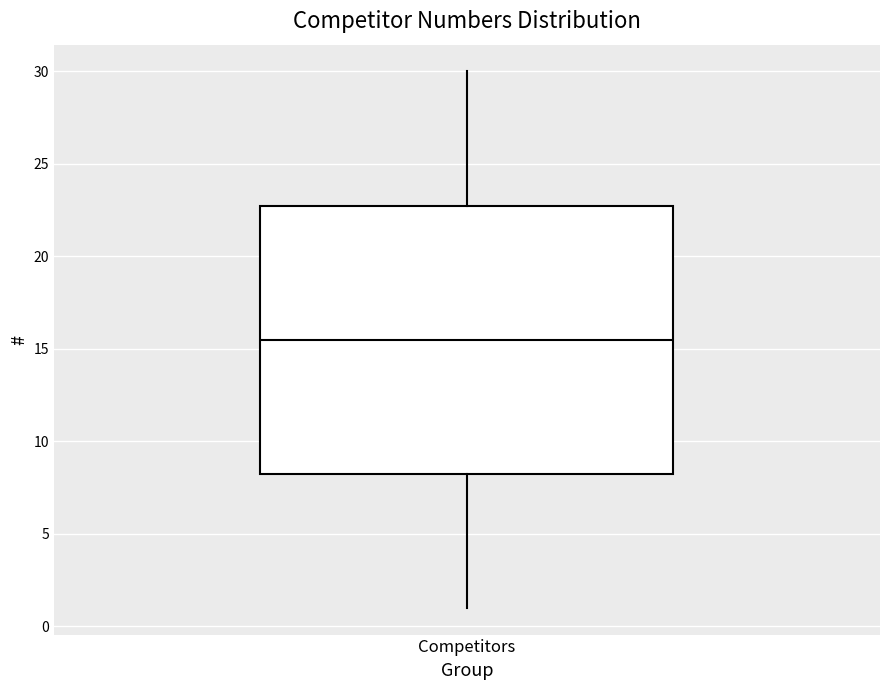

Transcribe this box plot: give where the median line is, the range the box spans, and where the two whiskers end, as read against the y-axis. The values are not printed on the chart, so give them approximately, as read against the axis.

median 15.5, box 8.5 to 23.0, whiskers 1.0 to 30.0